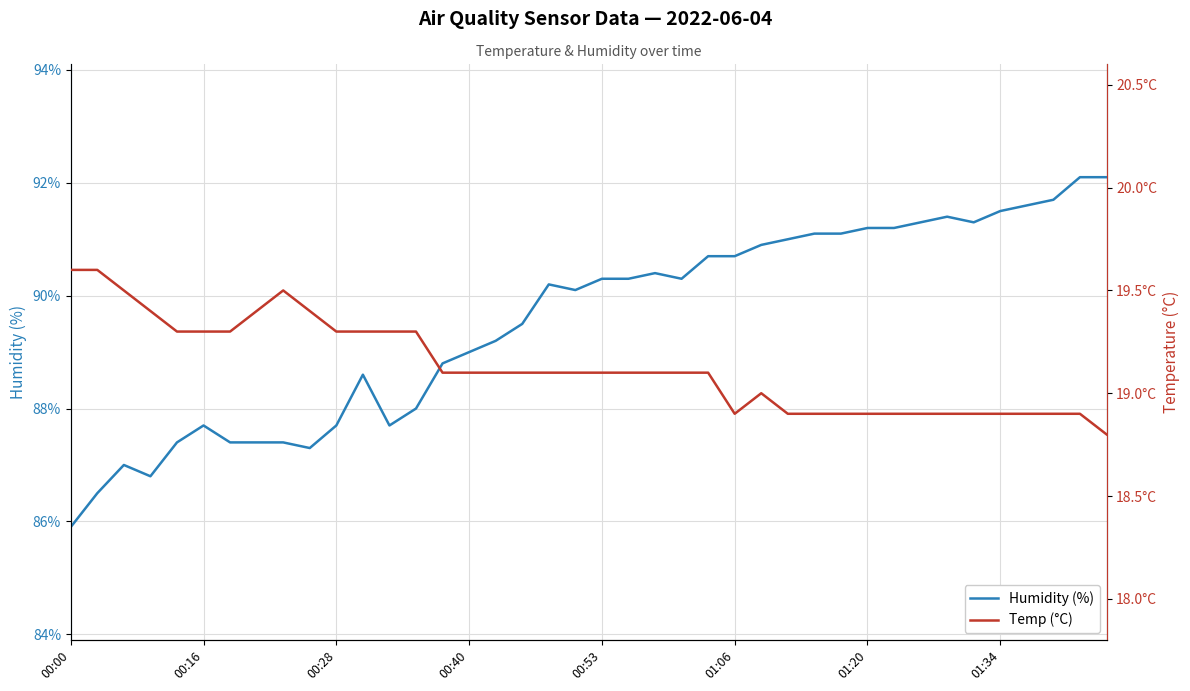

True or false: Humidity (%) and Temp (°C) cross at least once.

False